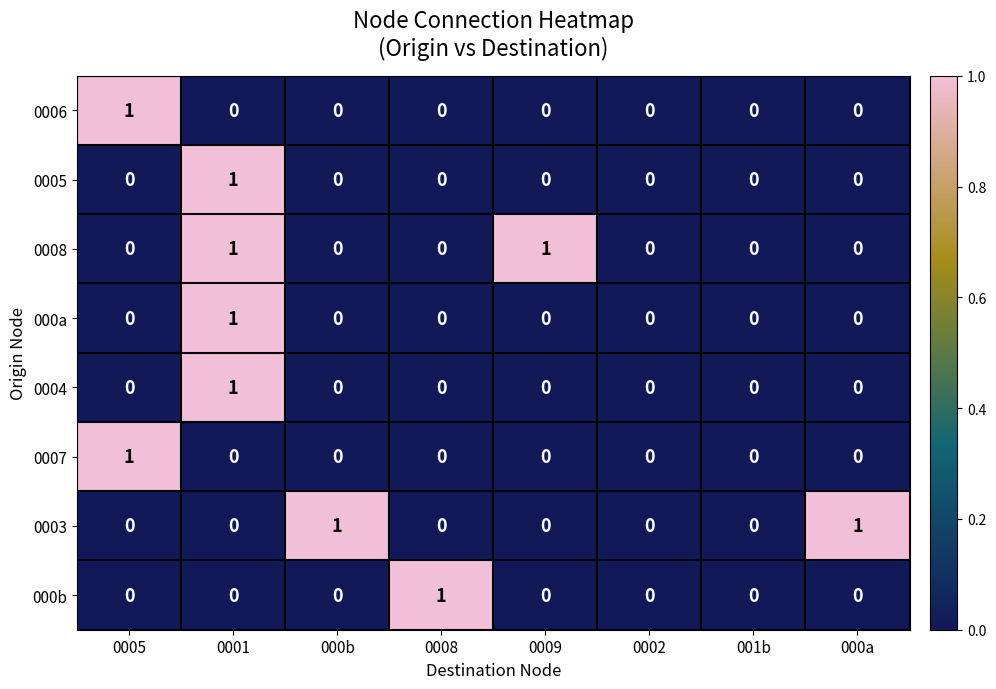

Which series changed the most between 000b and 0002?

0003